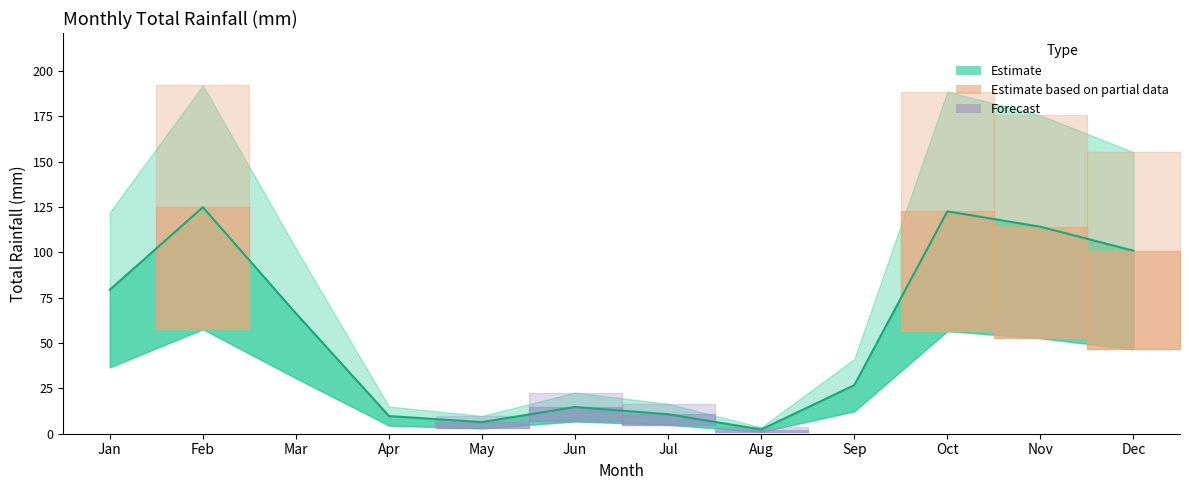

At which category does the chart reach its minimum across all series?

Aug